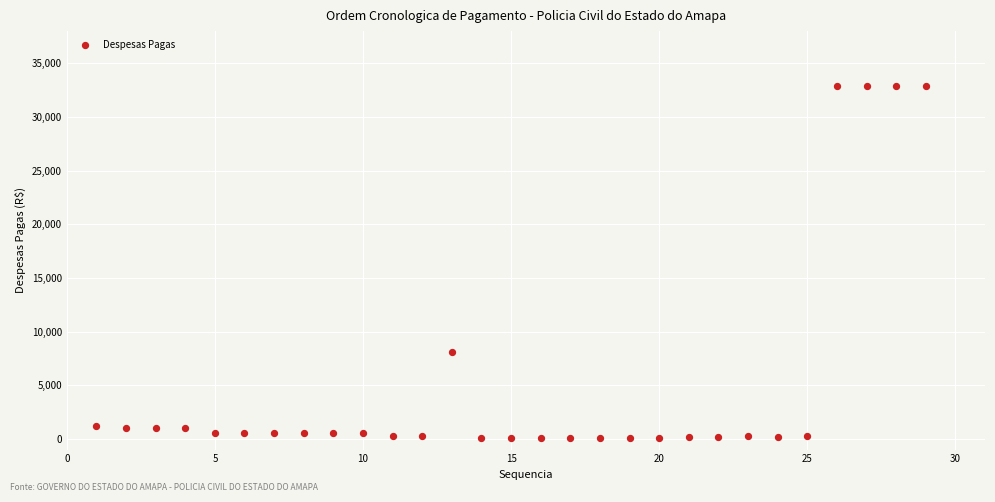

What Y value in the scatter plot is closest to 16480?

8096.8